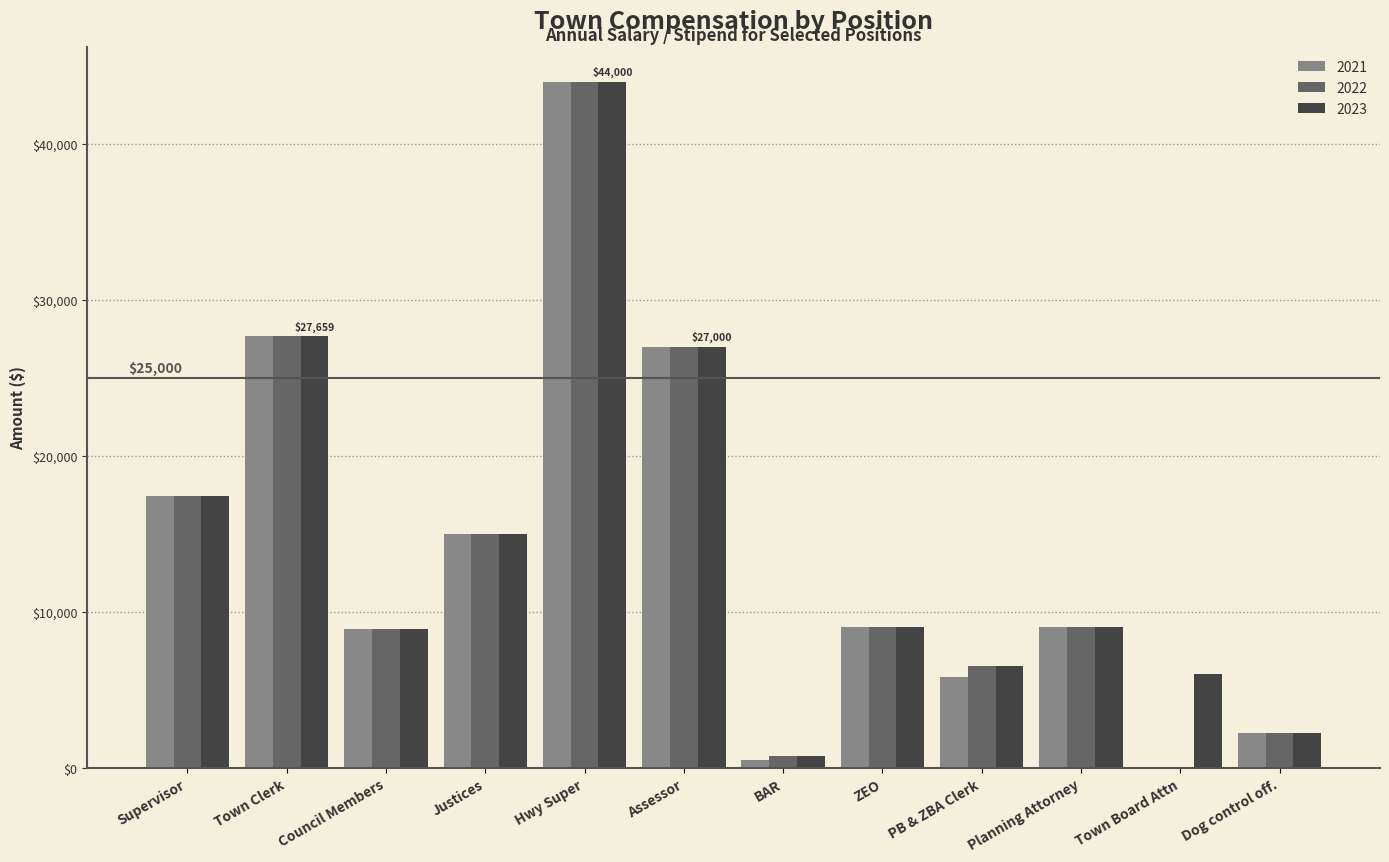

Are the bars horizontal?

No